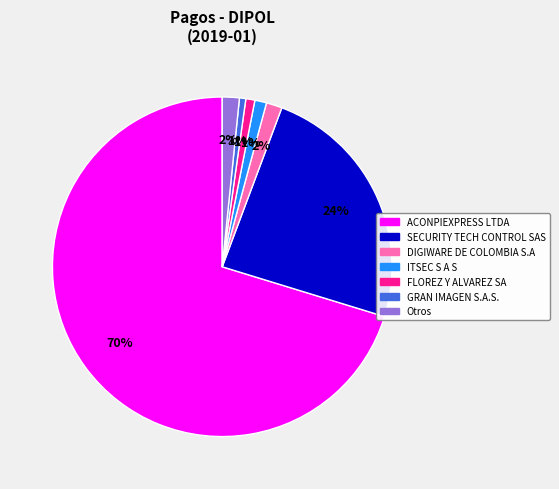

Is there any slice that represents more than half of the pie?

Yes